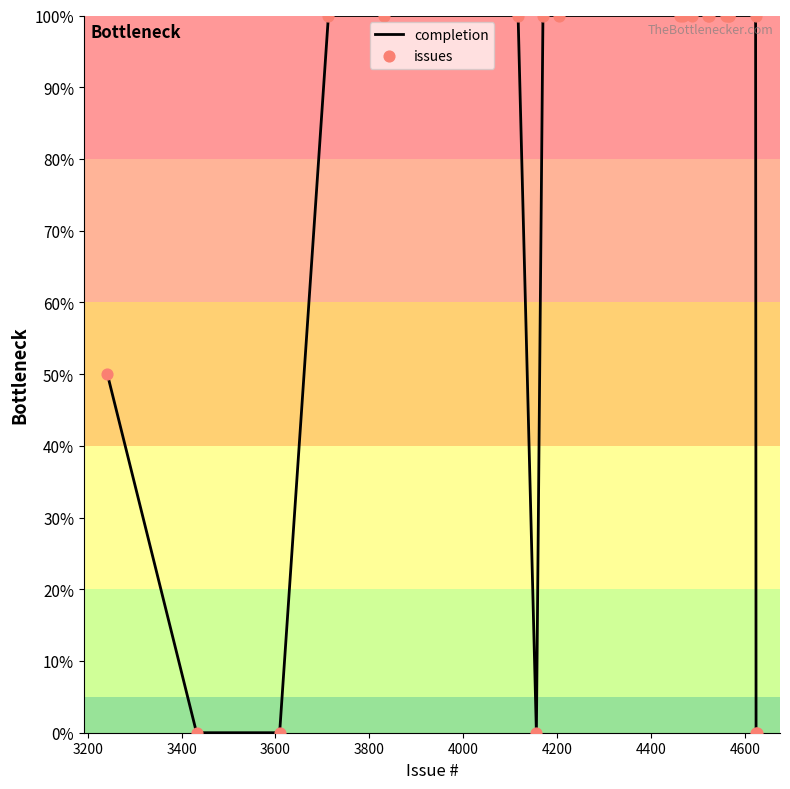

What is the maximum value shown in the chart?

100